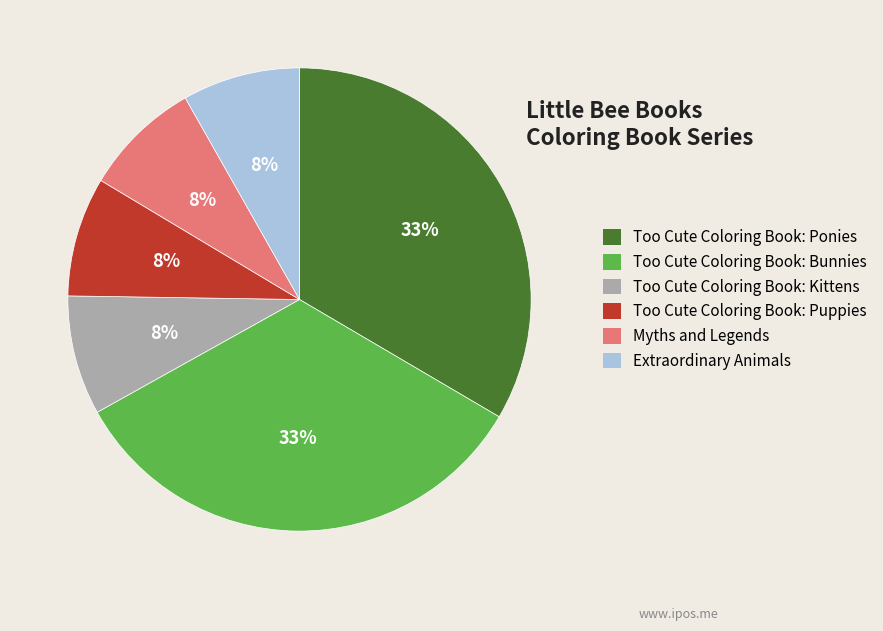

Which has a higher value, Too Cute Coloring Book: Bunnies or Too Cute Coloring Book: Kittens?

Too Cute Coloring Book: Bunnies